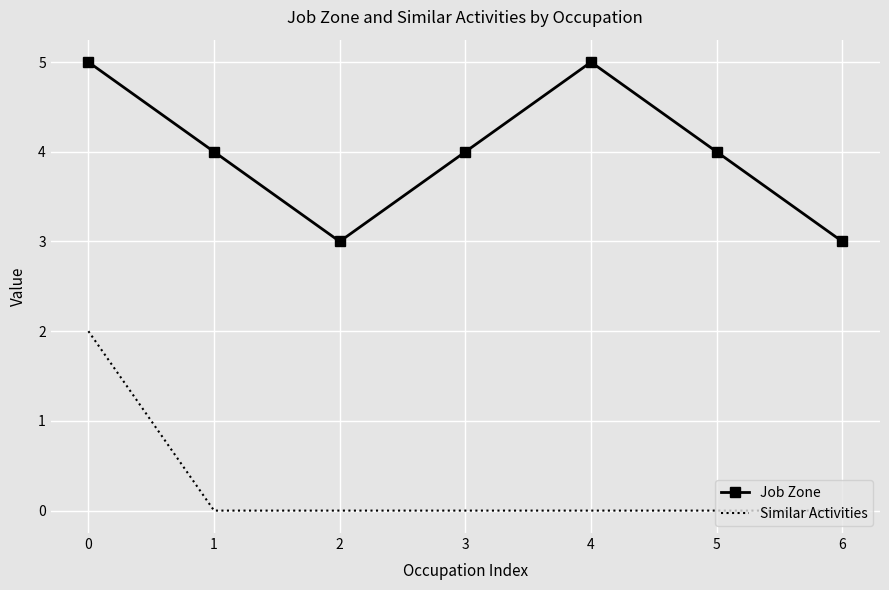

How many Similar Activities values are between 0 and 1?

6